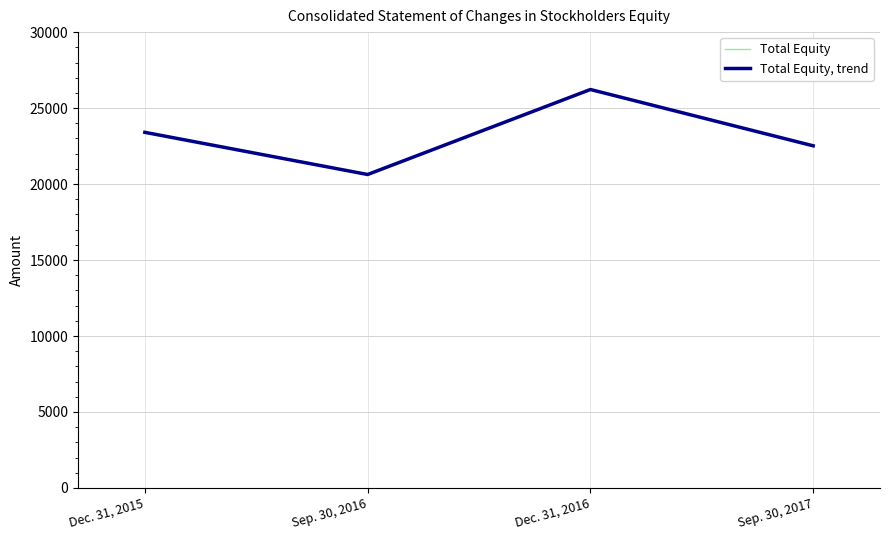

Does the chart have visible grid lines?

Yes